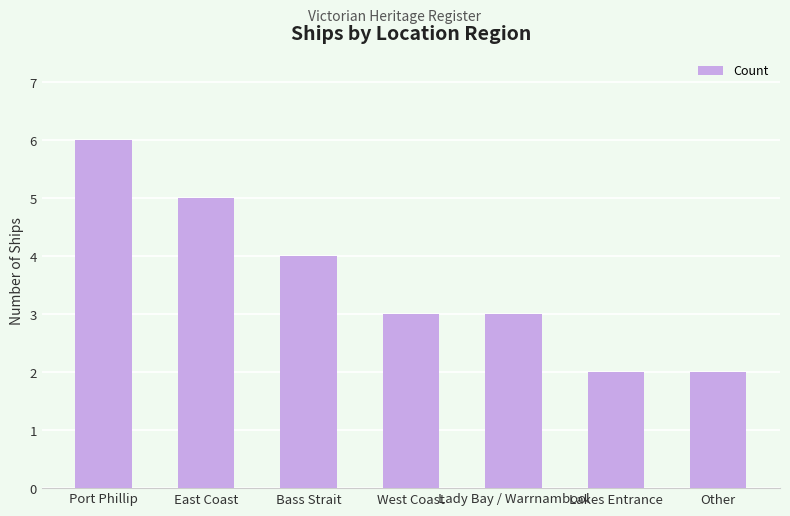

Reading left to right, what are all the values shown in this chart?

Port Phillip=6	East Coast=5	Bass Strait=4	West Coast=3	Lady Bay / Warrnambool=3	Lakes Entrance=2	Other=2